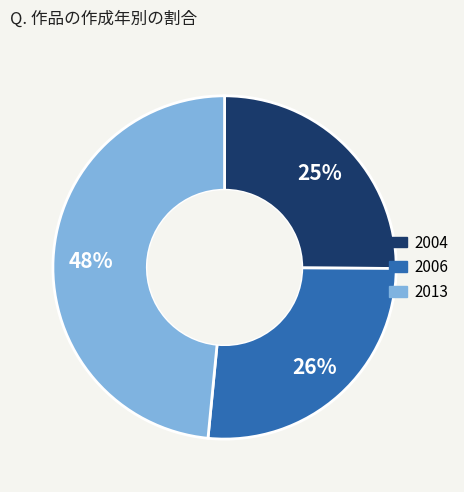

What percentage is the 2006 slice, to the nearest percent?

26%